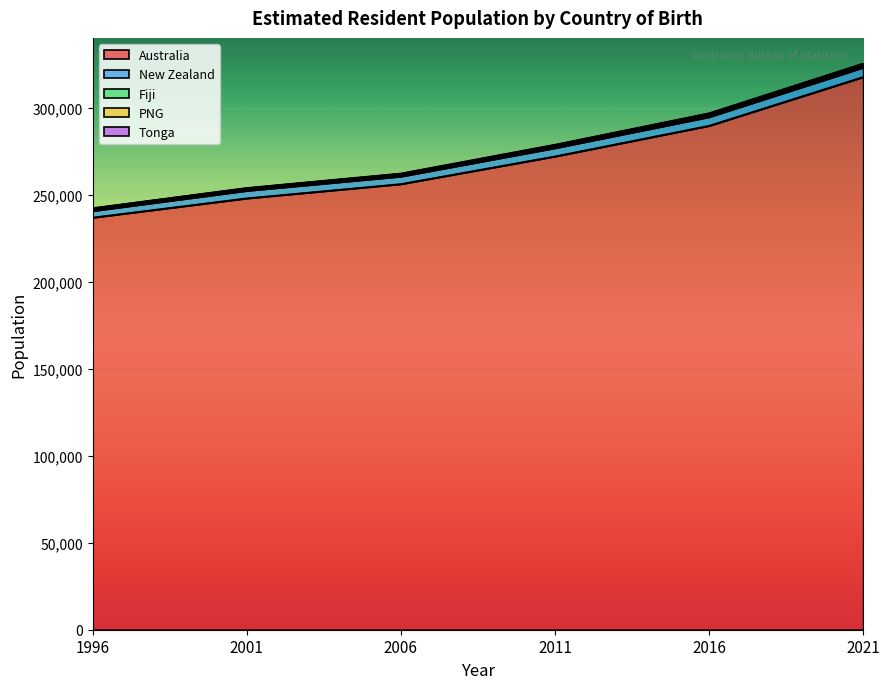

How many data points in Fiji are above 920?

2